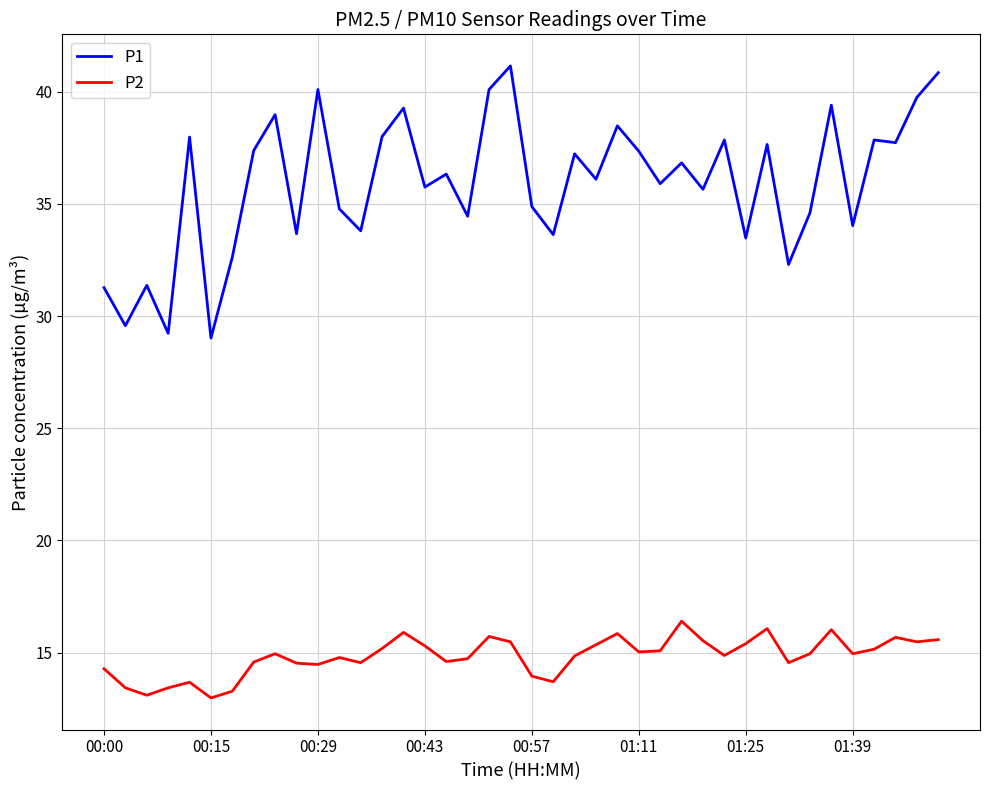

What is the minimum value shown in the chart?

13.0